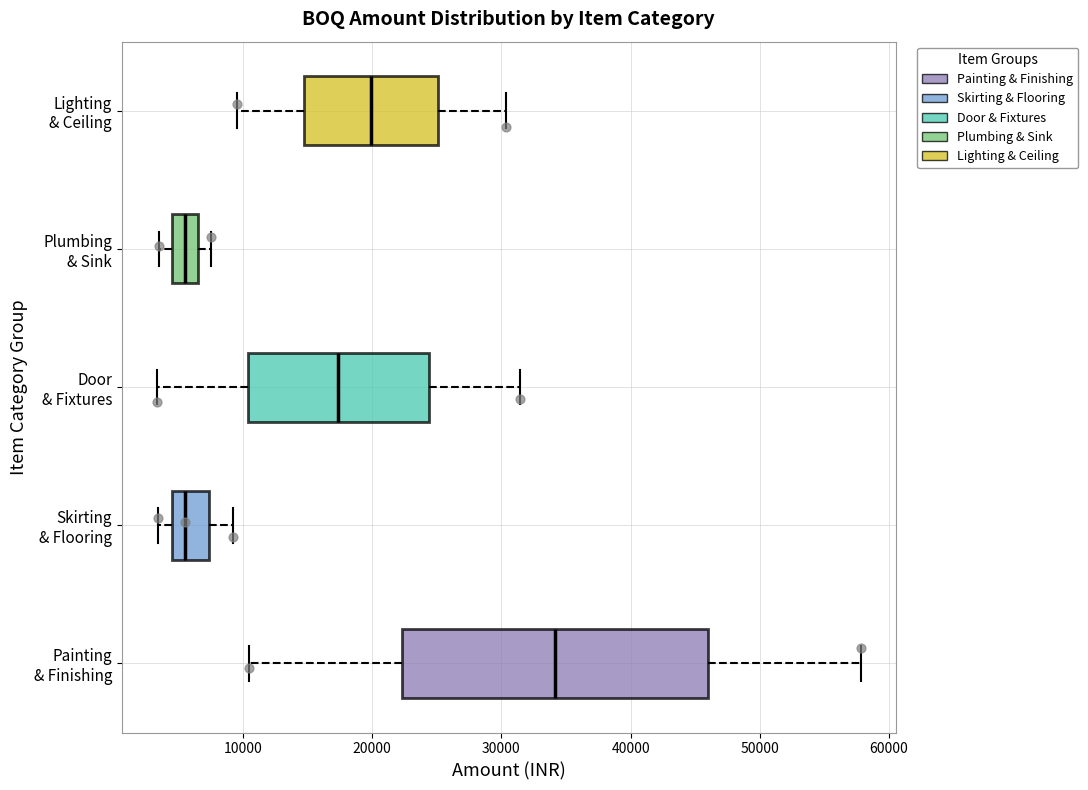

Reading bottom to top, transcribe this box plot: for each box, give where its median line is, the range the box spans, and where its two whiskers end, as read against the x-axis. The values are not printed on the chart, so give them approximately, as read against the axis.

Painting & Finishing: median 34000, box 22000 to 46000, whiskers 10000 to 58000
Skirting & Flooring: median 6000, box 4000 to 7000, whiskers 3000 to 9000
Door & Fixtures: median 17000, box 10000 to 24000, whiskers 3000 to 31000
Plumbing & Sink: median 6000, box 5000 to 7000, whiskers 4000 to 8000
Lighting & Ceiling: median 20000, box 15000 to 25000, whiskers 10000 to 30000